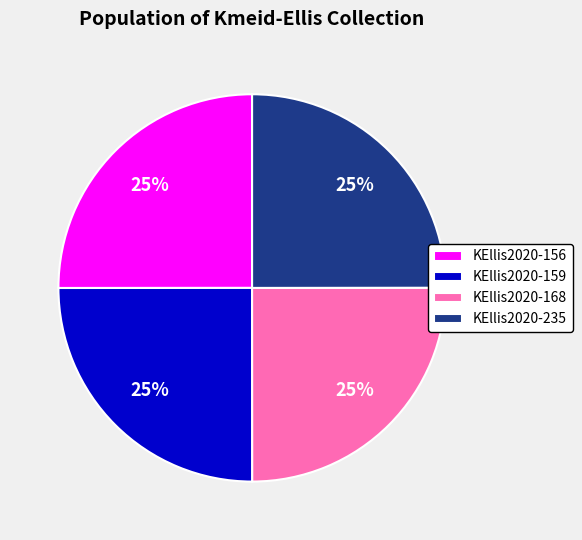

Is it true that KEllis2020-235 is 25% of the pie?

True